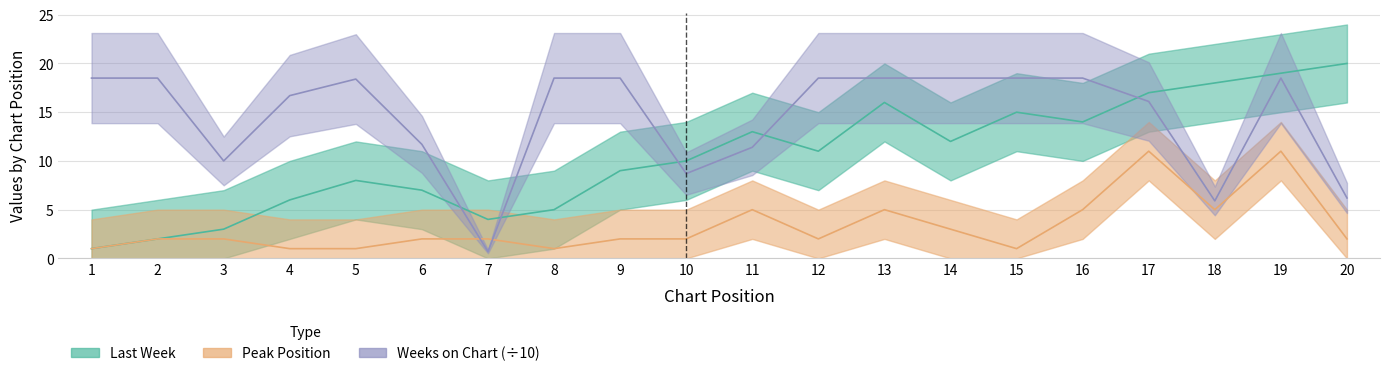

Does the chart display data point markers on the line(s)?

No